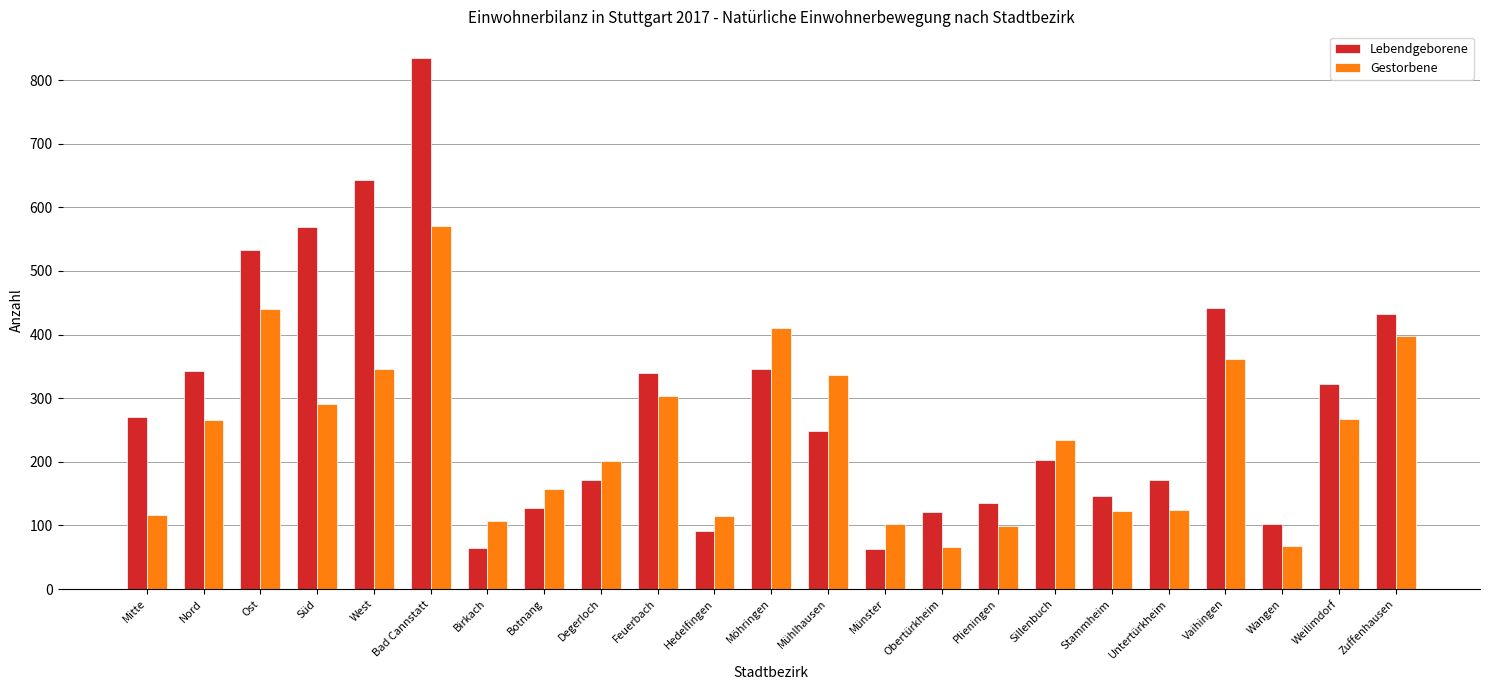

Which series has the widest spread of values?

Lebendgeborene